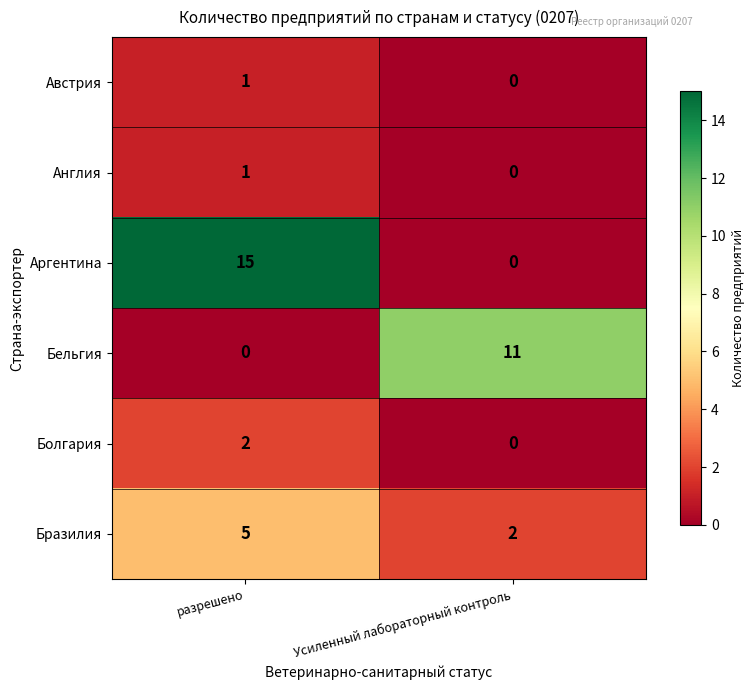

How many series are shown in this chart?

6